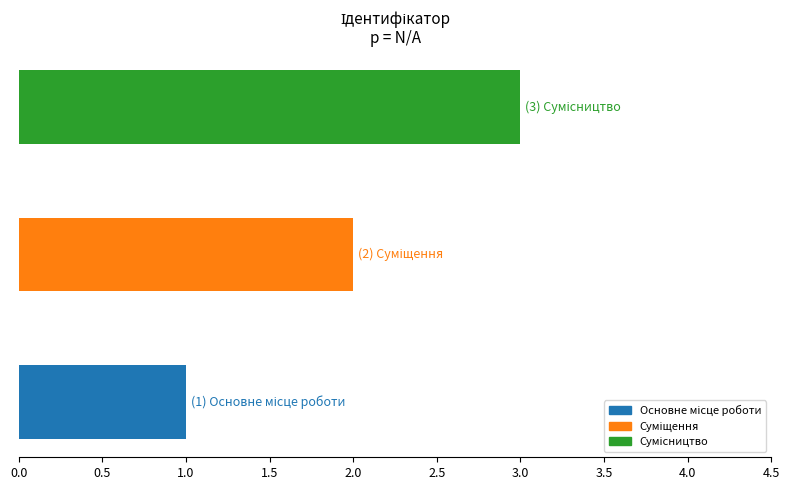

What is the greatest value displayed?

3